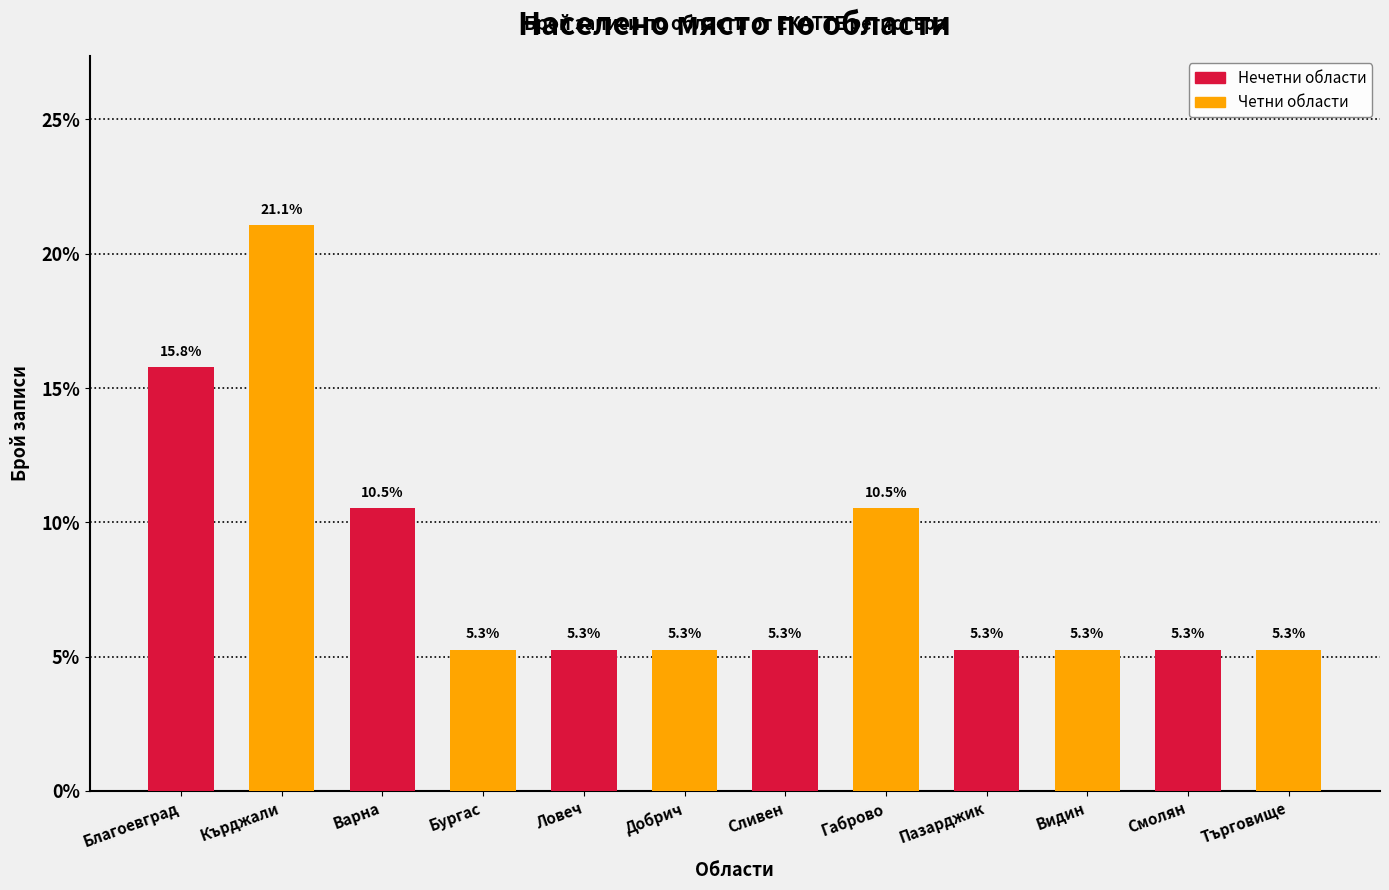

What is the value of the 2nd bar from the left?

21.1